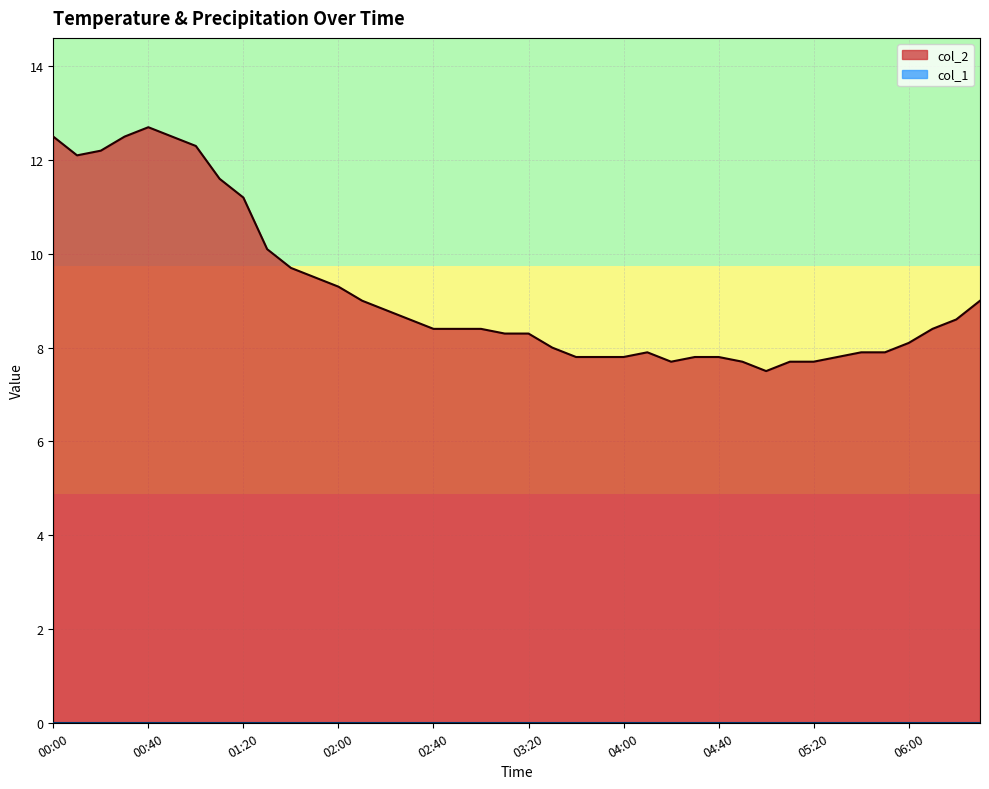

Count the number of data series in this chart.

2